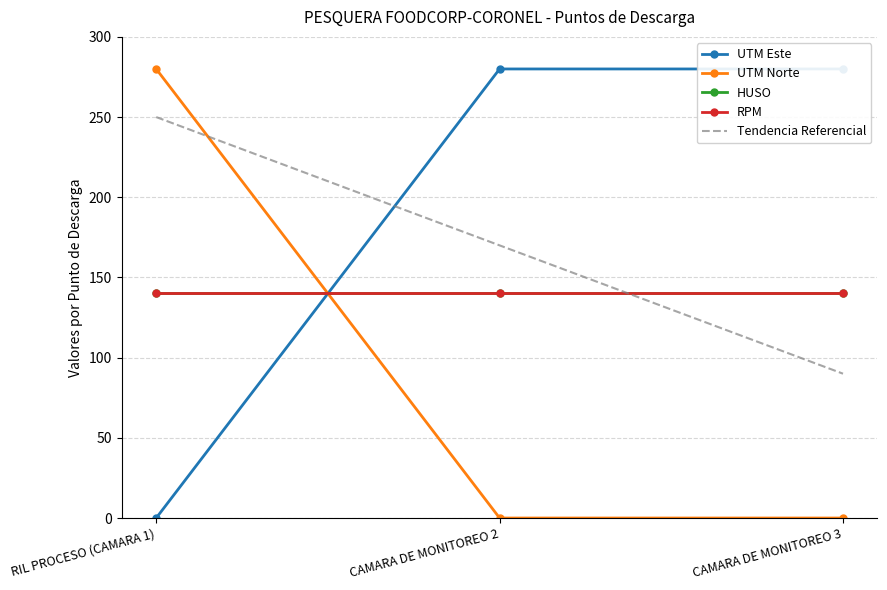

Which category has the lowest value in the UTM Norte series?

CAMARA DE MONITOREO 2